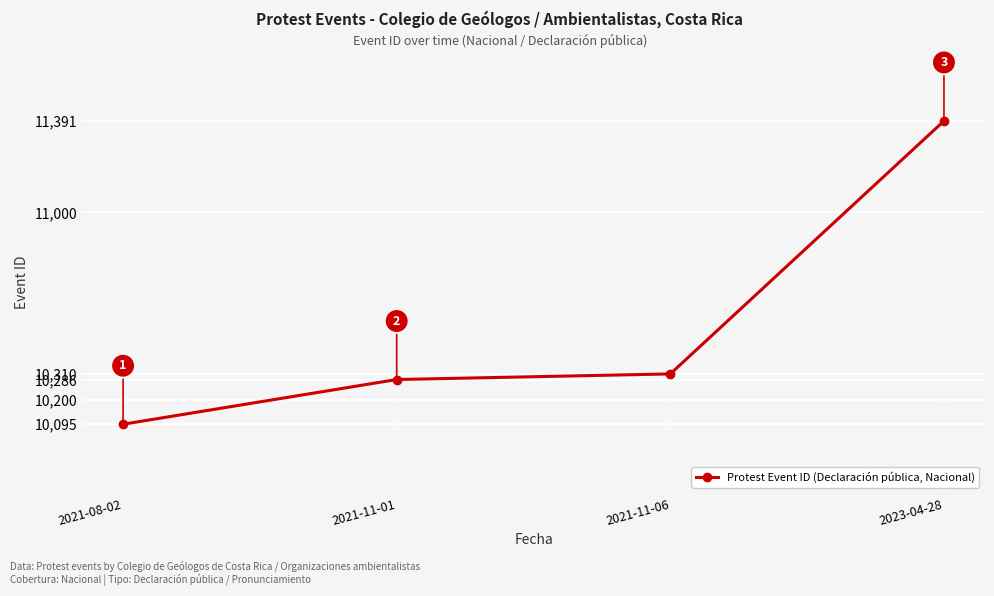

Reading left to right, what are all the values shown in this chart?

2021-08-02=10095	2021-11-01=10286	2021-11-06=10310	2023-04-28=11391